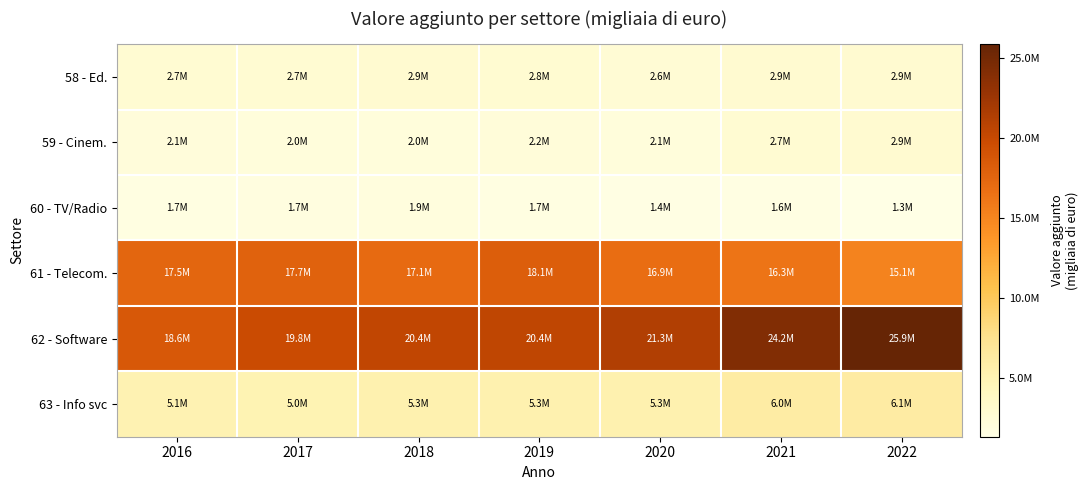

Which series has the widest spread of values?

62 - Software